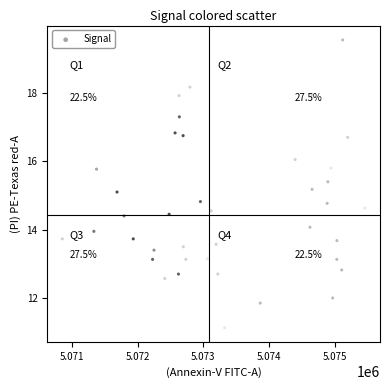

What is the range of X values (max minus min)?

4612.0